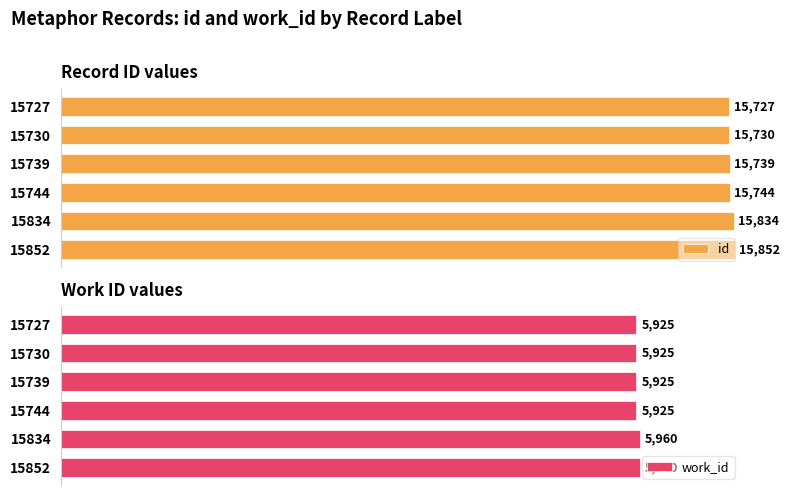

What is the lowest value of the work_id series?

5925